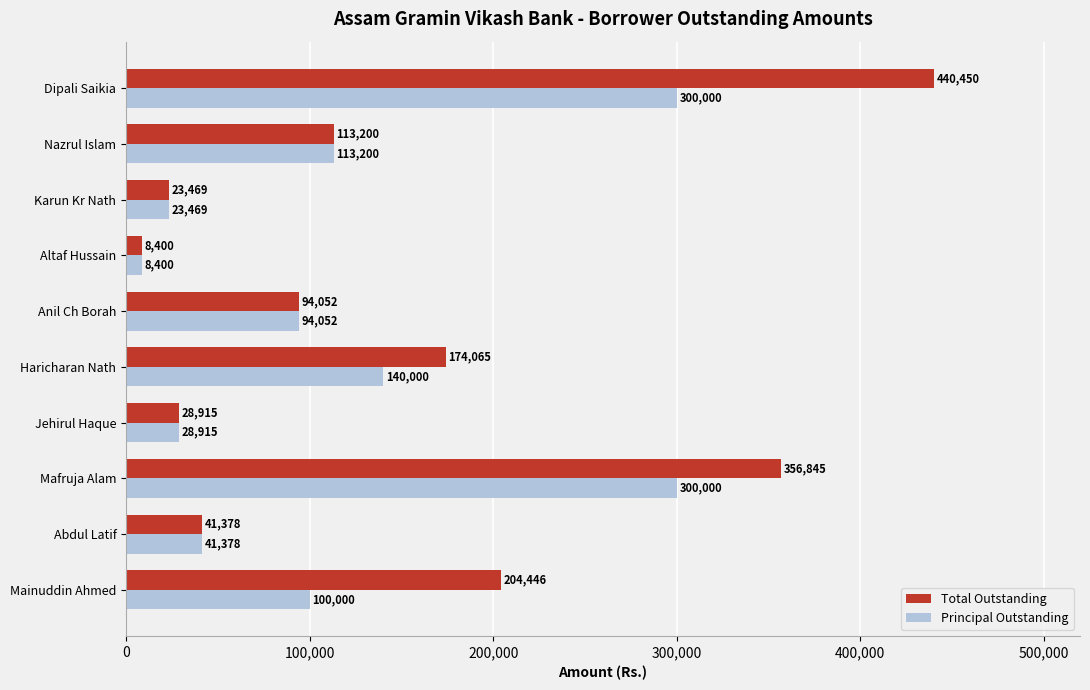

At how many categories does at least one series exceed 364207?

1